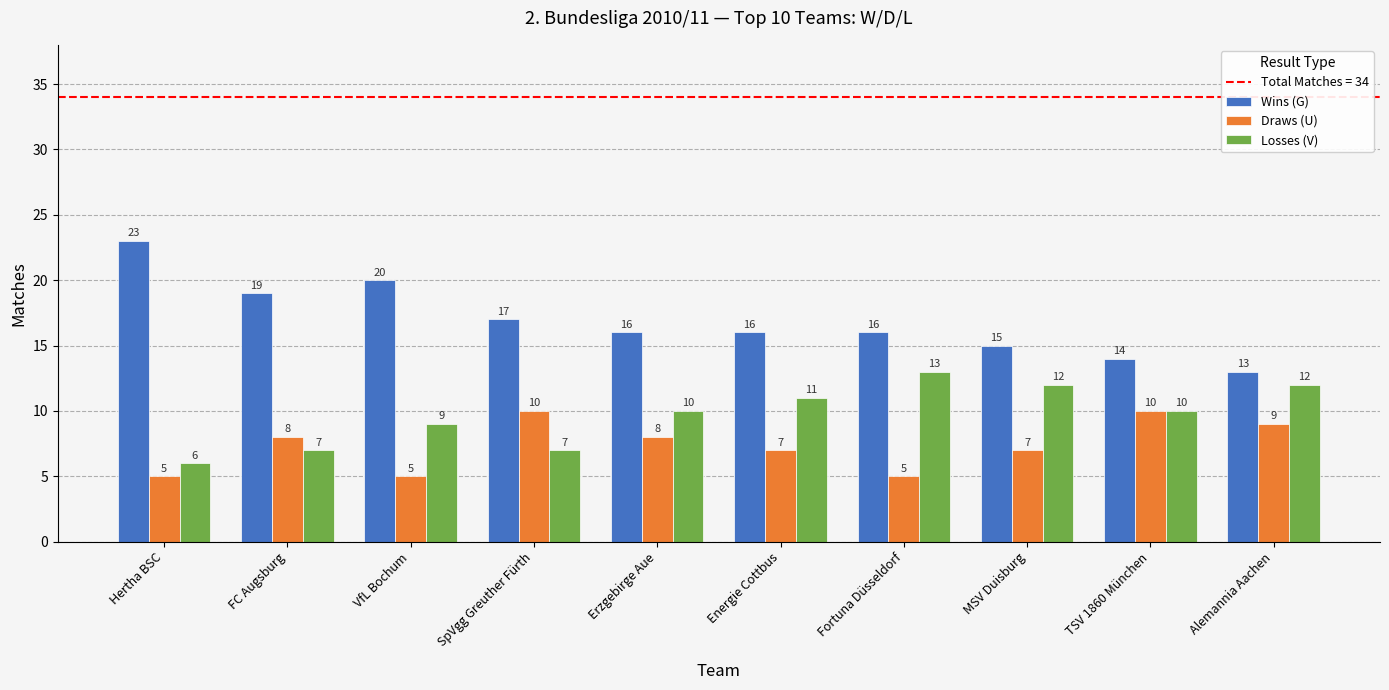

Rank the series at Hertha BSC from lowest to highest value.

Draws (U), Losses (V), Wins (G)